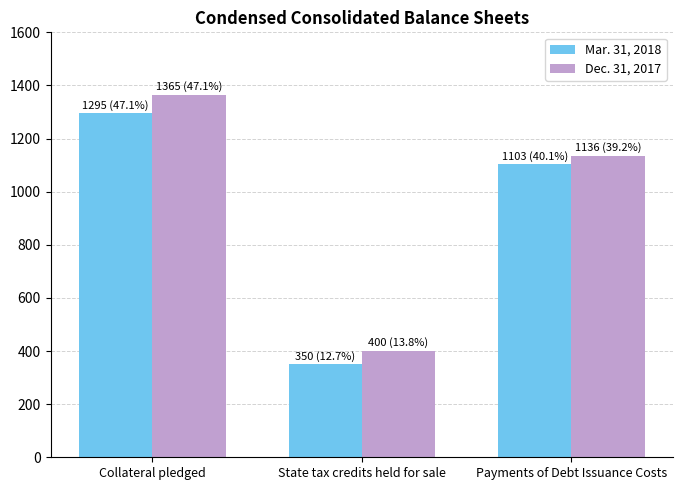

Where does the Mar. 31, 2018 series first go above 1103?

Collateral pledged